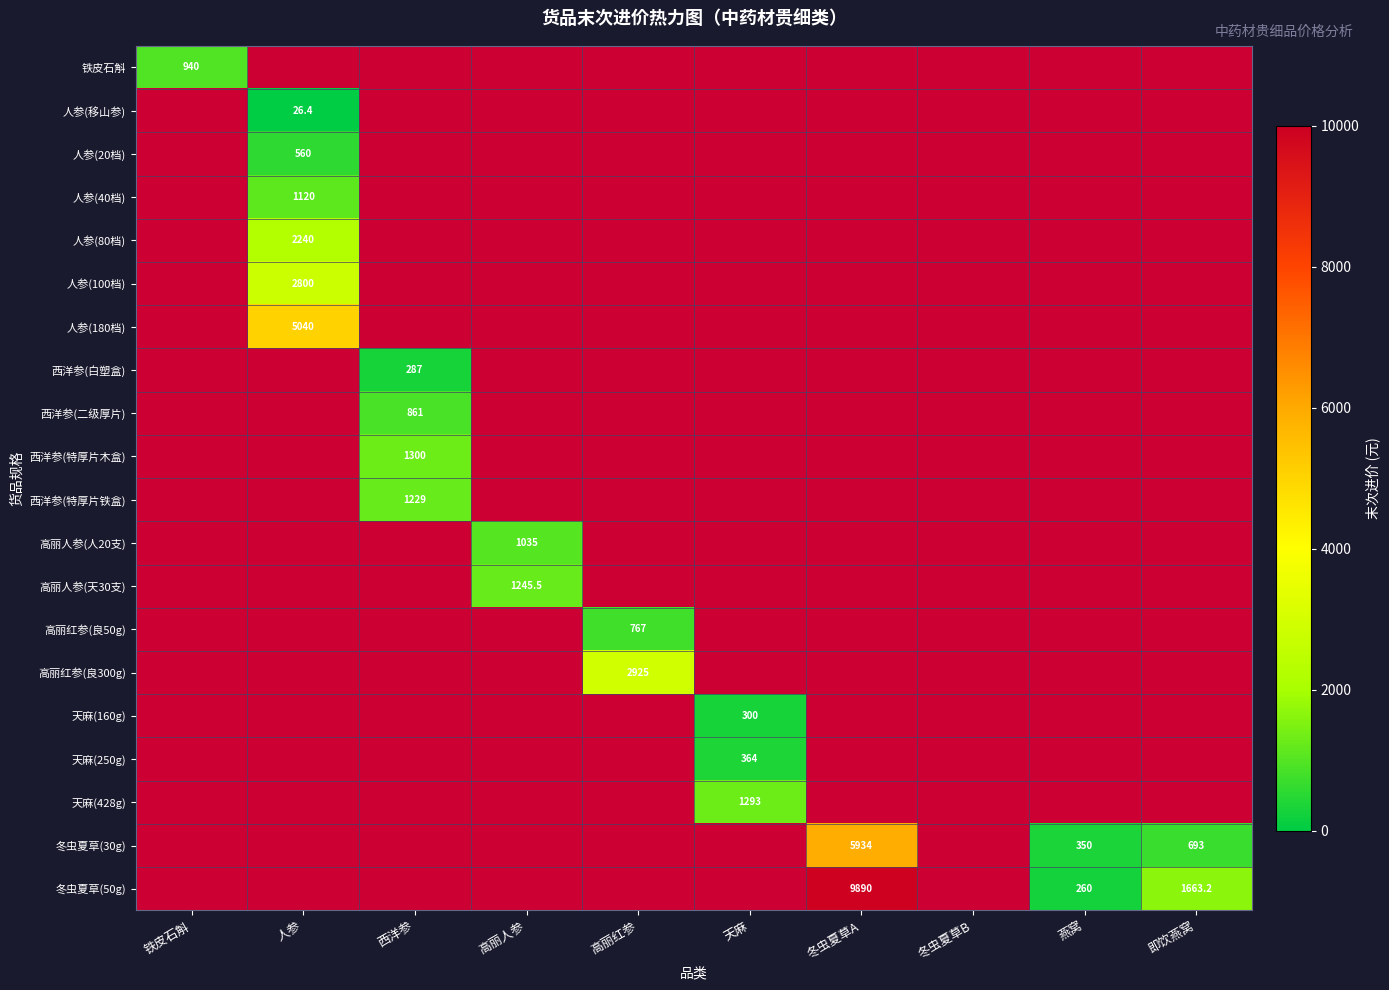

The value of 人参(移山参) at 人参 is 36.7. True or false?

False